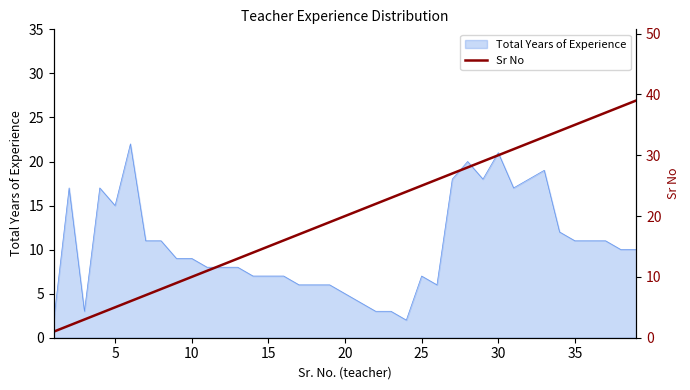

What is the maximum value for Total Years of Experience?

22